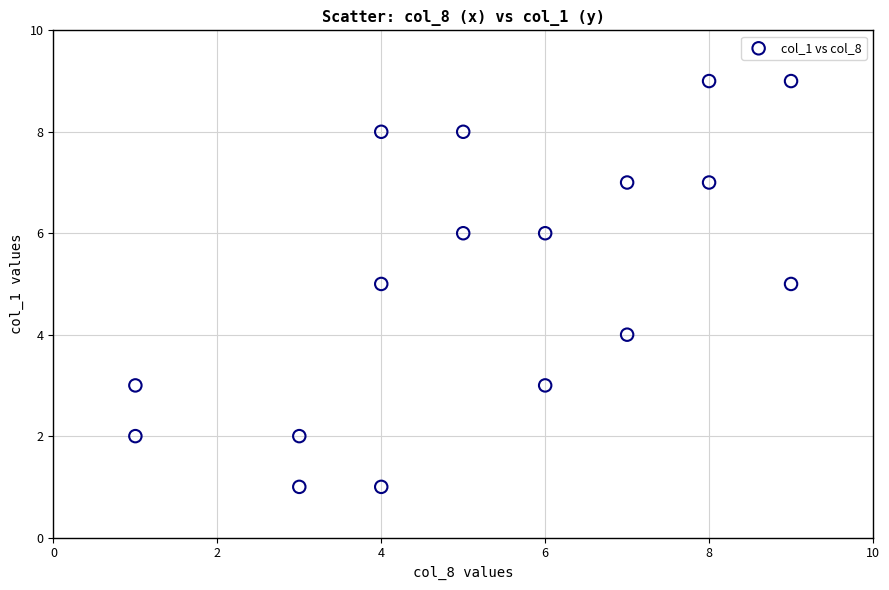

What is the range of Y values (max minus min)?

8